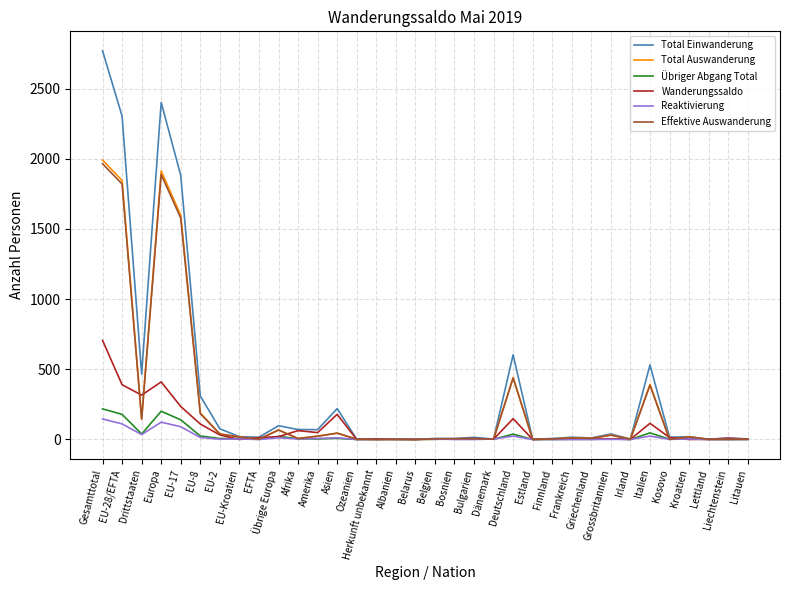

What position from the right is Afrika?

24